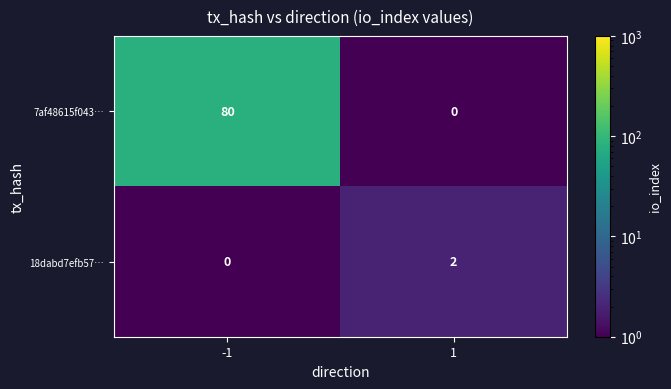

What is the maximum value shown in the chart?

80